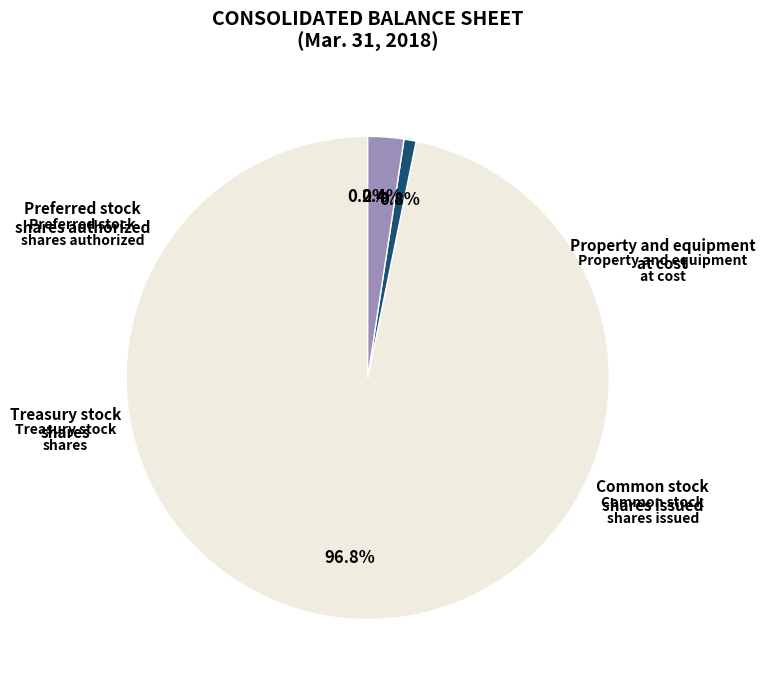

Does any single category account for the majority?

Yes